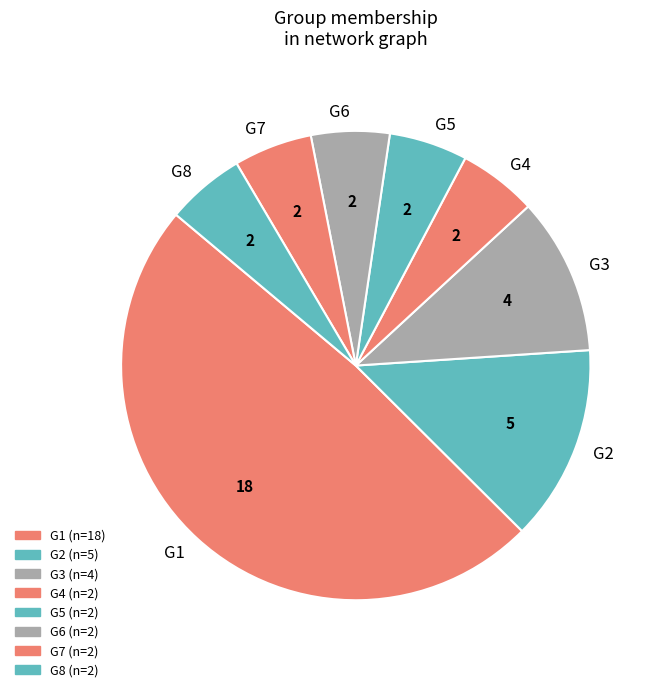

Is there a majority slice in this chart?

No